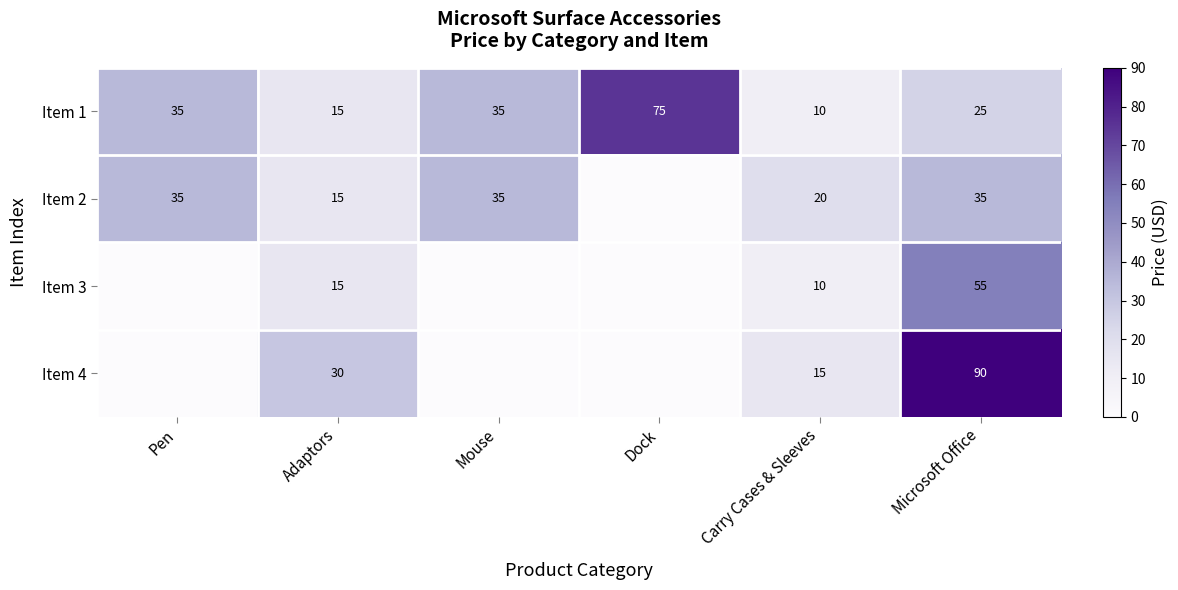

What is the sum of all Item 1 values?

195